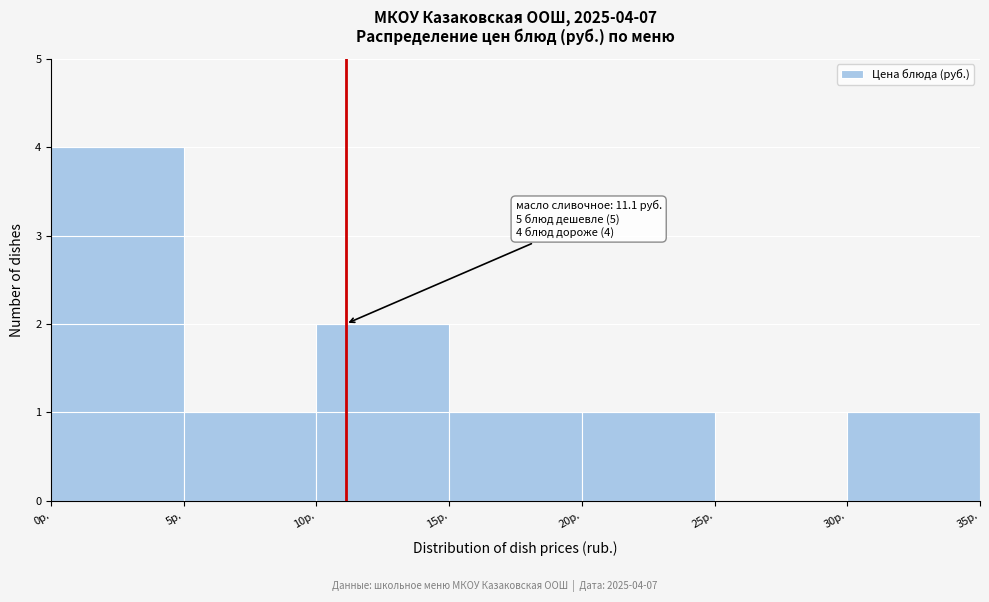

Which range on the x-axis has the tallest bar?

0 to 5